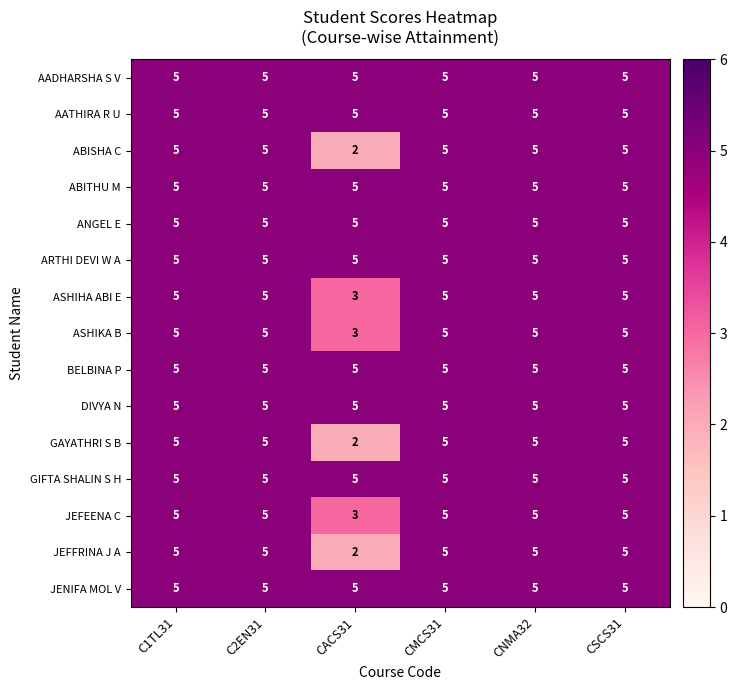

Count the number of categories in the chart.

6